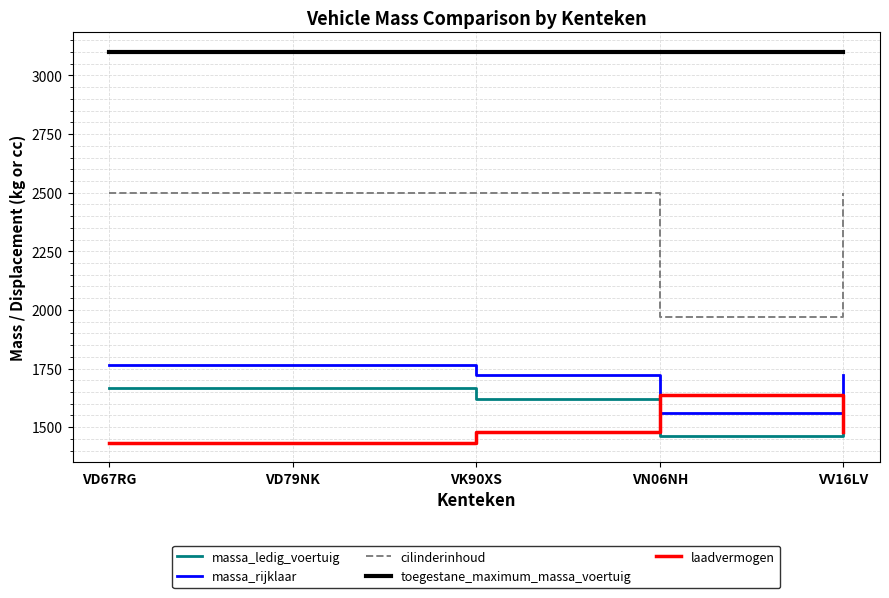

Count the number of categories in the chart.

5